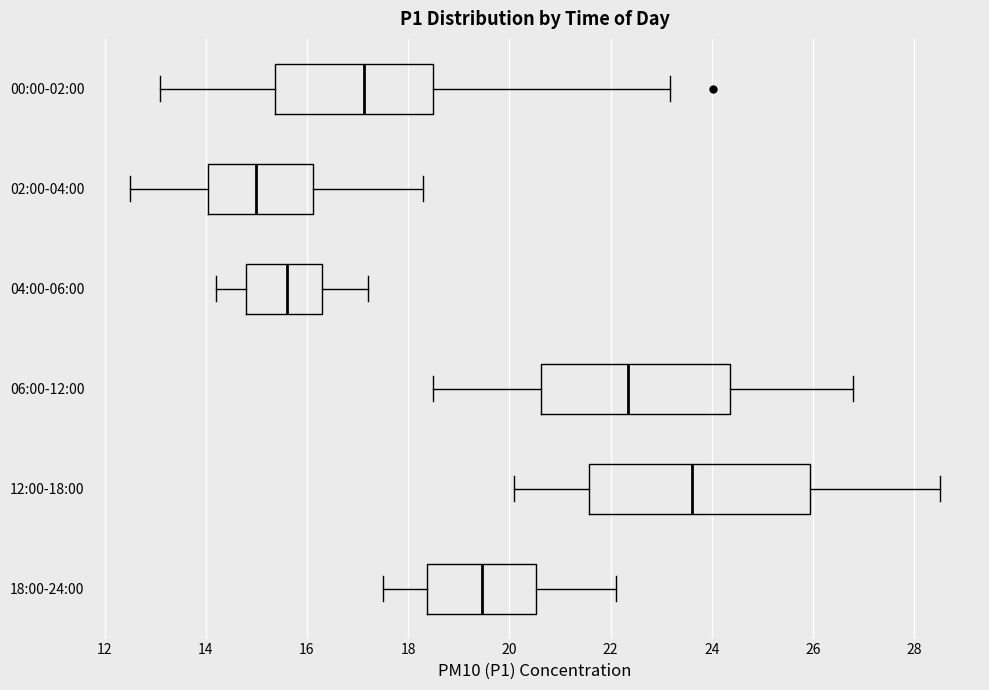

Comparing the boxes themselves (not the whiskers), which one is the widest?

12:00-18:00